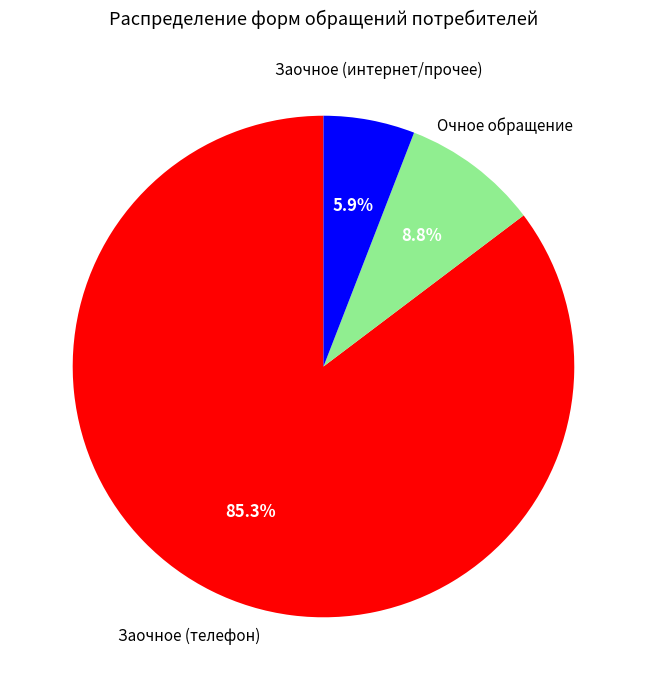

Is there a majority slice in this chart?

Yes